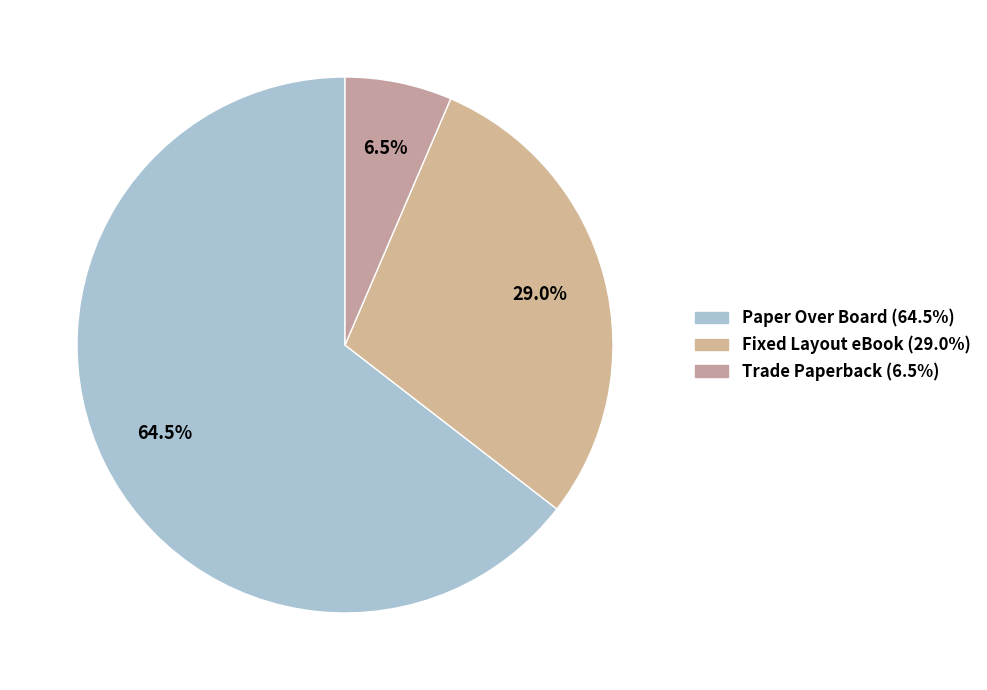

How many slices are in this pie chart?

3